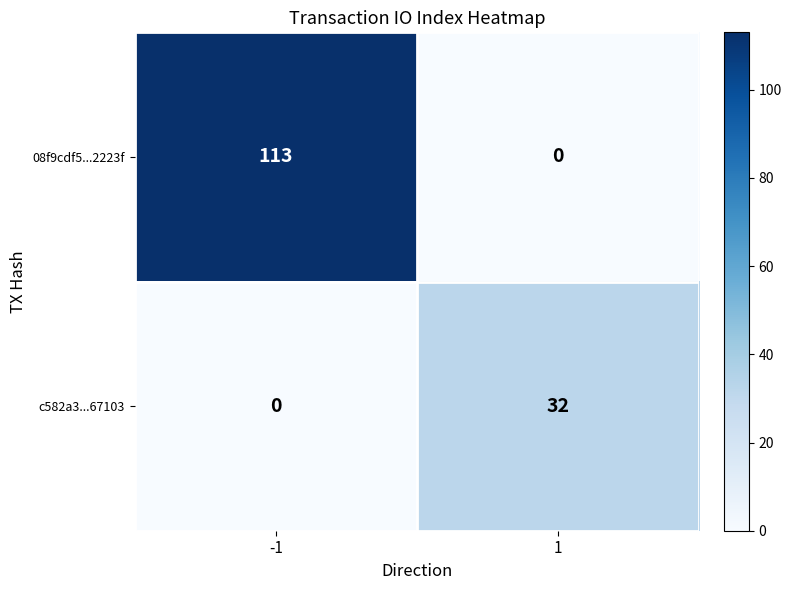

What is the sum of the c582a3...67103 values at -1 and 1?

32